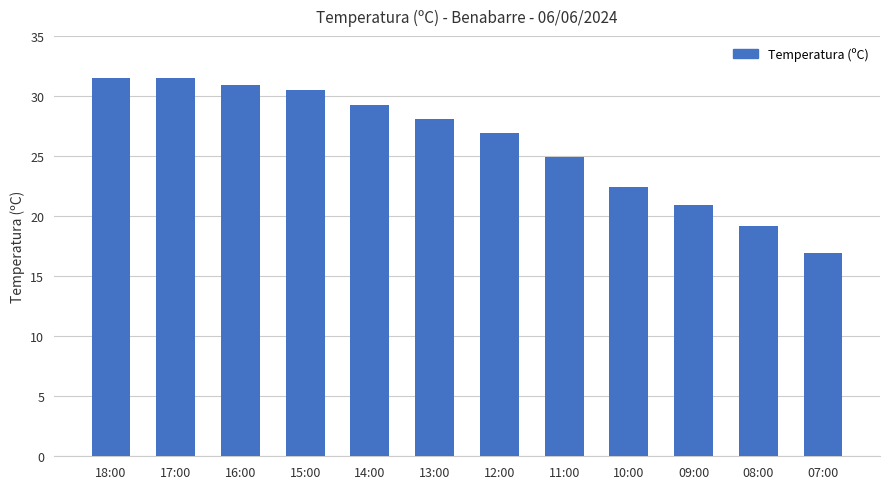

Reading right to left, what are all the values shown in this chart?

16.9	19.2	20.9	22.4	24.9	26.9	28.1	29.3	30.5	30.9	31.5	31.5